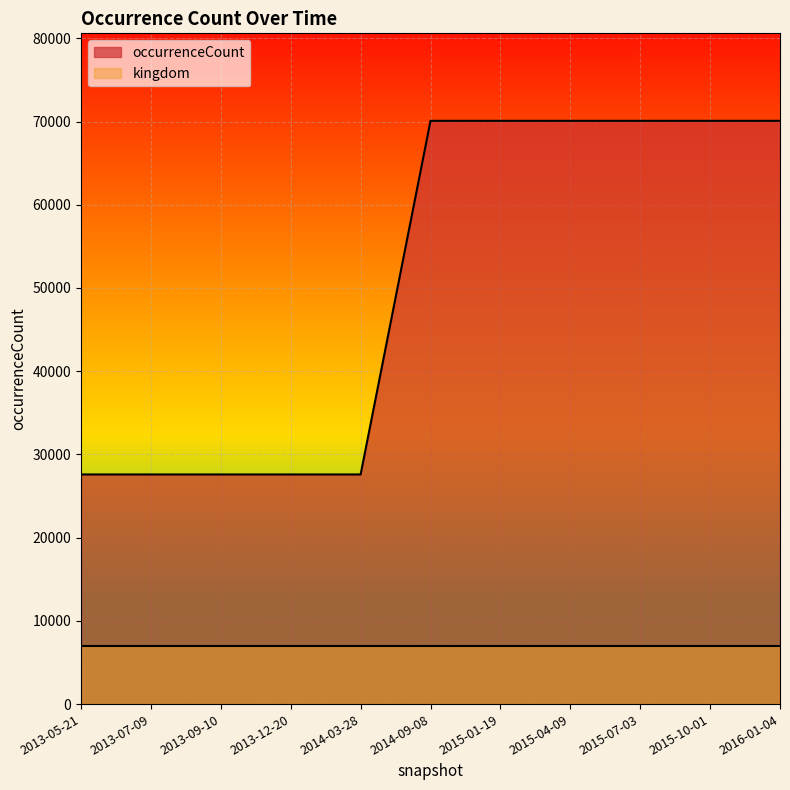

Does the chart display data point markers on the line(s)?

No